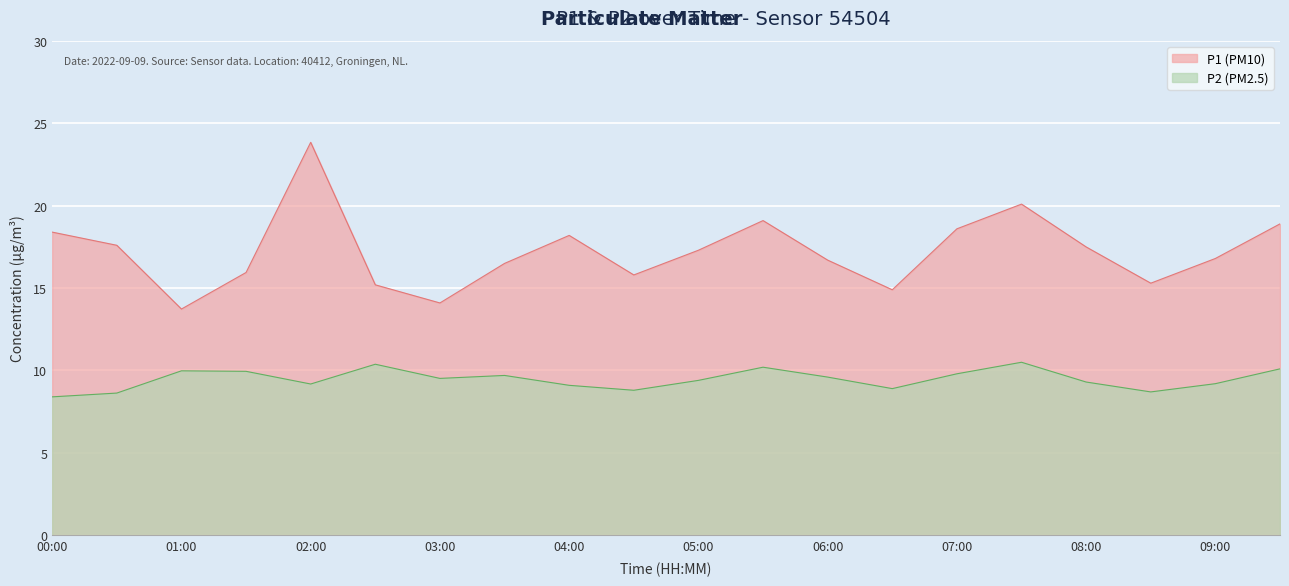

At which category does P1 reach its first local valley?

01:00